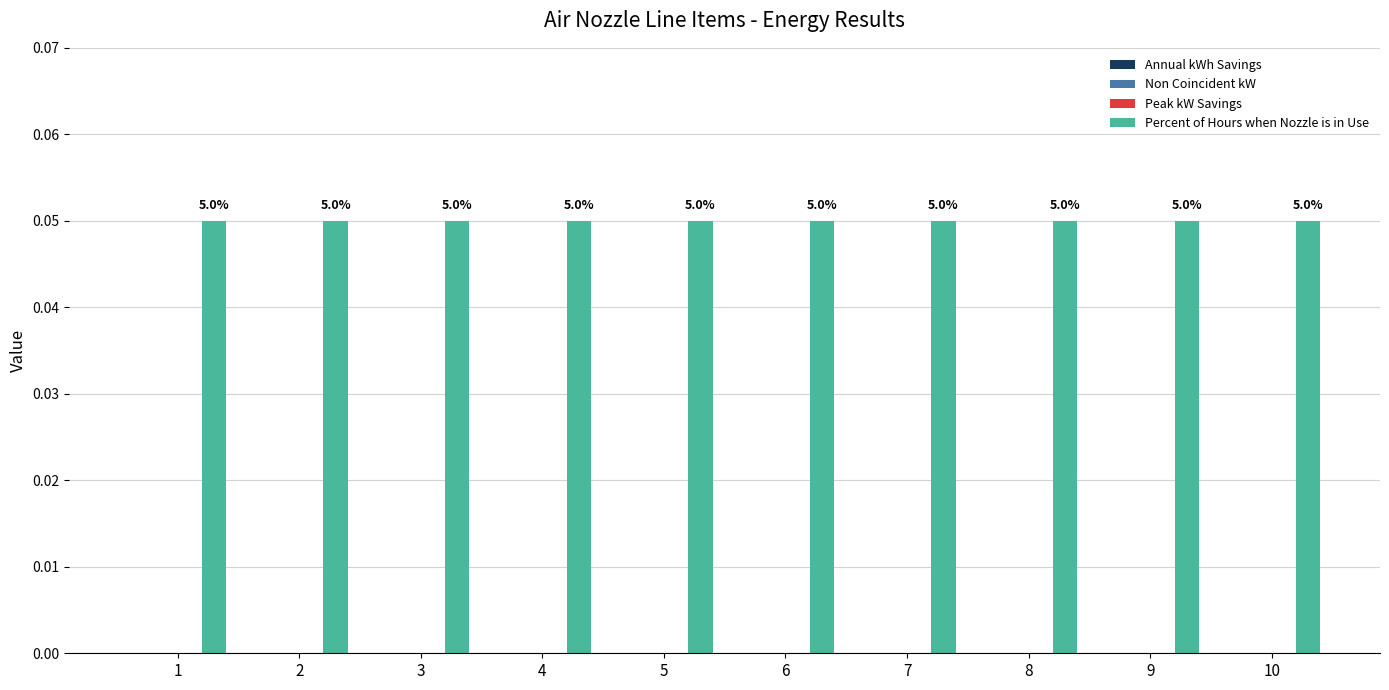

Reading left to right, what are all the values shown in this chart?

Annual kWh Savings: 1=0.0	2=0.0	3=0.0	4=0.0	5=0.0	6=0.0	7=0.0	8=0.0	9=0.0	10=0.0
Non Coincident kW: 1=0.0	2=0.0	3=0.0	4=0.0	5=0.0	6=0.0	7=0.0	8=0.0	9=0.0	10=0.0
Peak kW Savings: 1=0.0	2=0.0	3=0.0	4=0.0	5=0.0	6=0.0	7=0.0	8=0.0	9=0.0	10=0.0
Percent of Hours when Nozzle is in Use: 1=0.1	2=0.1	3=0.1	4=0.1	5=0.1	6=0.1	7=0.1	8=0.1	9=0.1	10=0.1